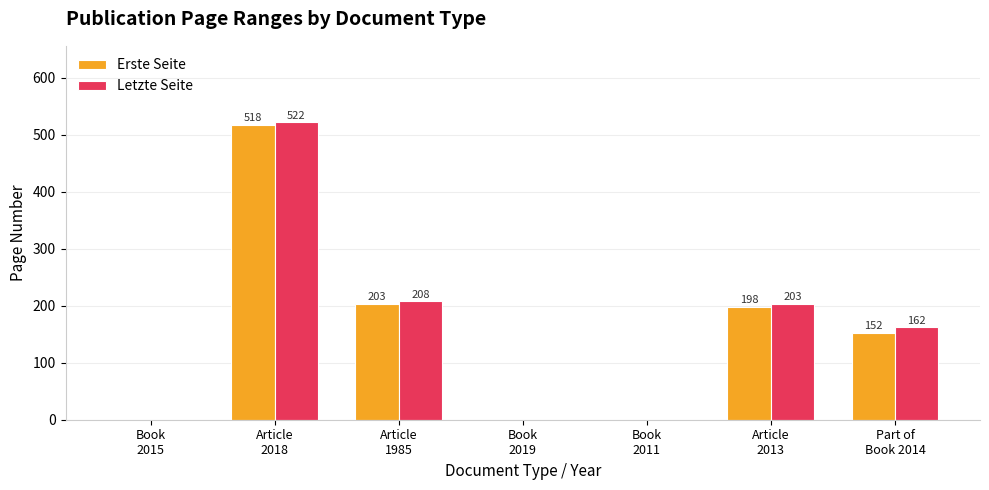

What is the maximum value for Letzte Seite?

522